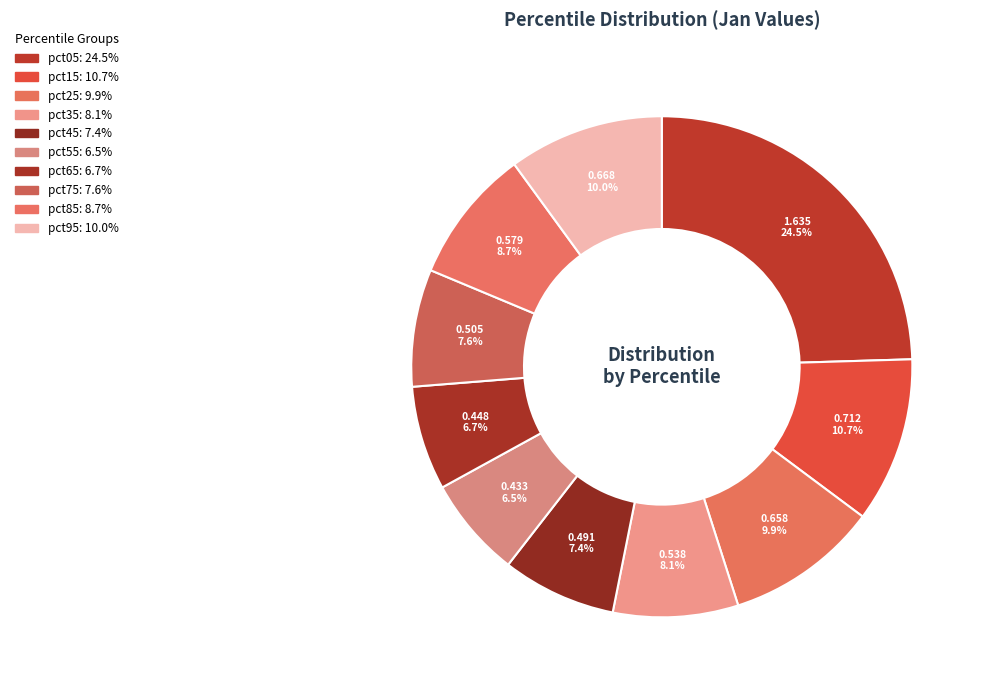

What percentage is the pct05 slice, to the nearest percent?

25%